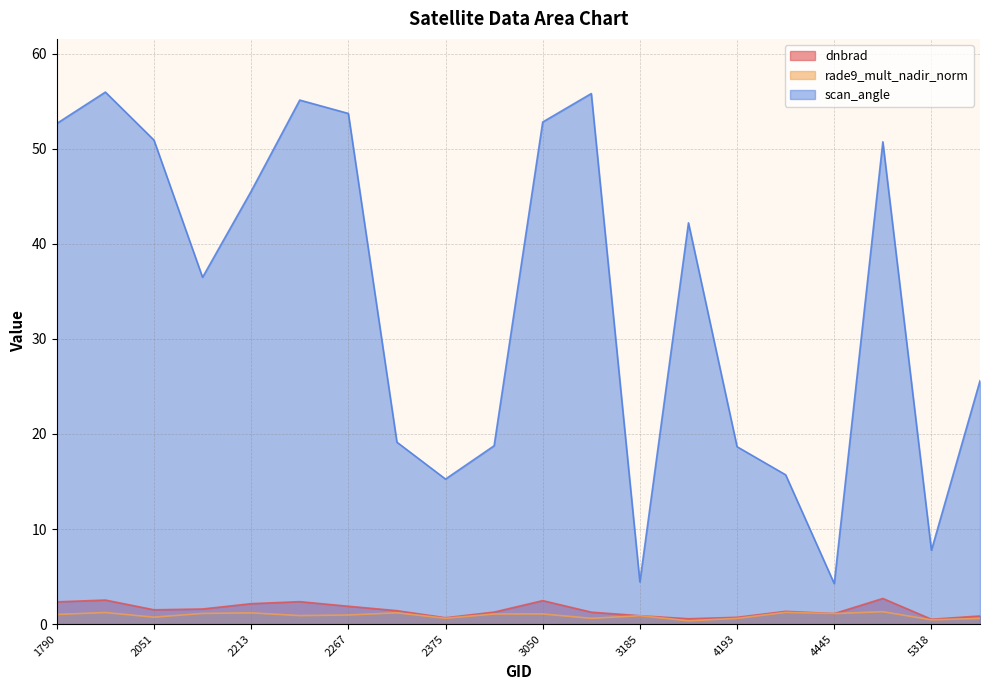

Which series has the largest range (max minus min)?

scan_angle